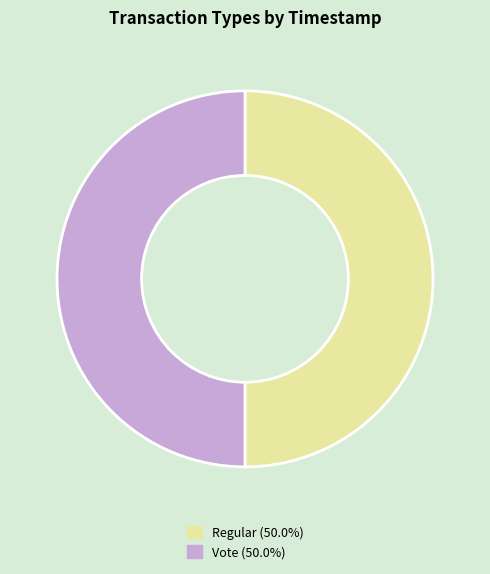

Approximately how many times larger is the value at Regular (50.0%) compared to Vote (50.0%)?

1.0